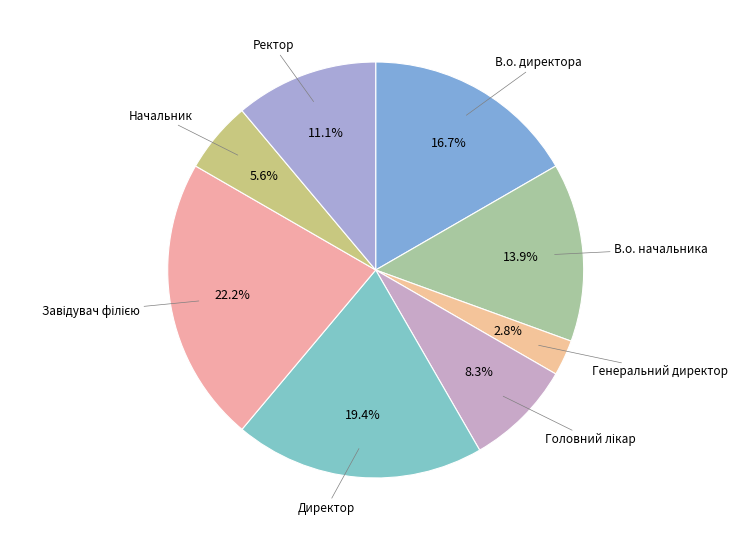

What portion of the pie excludes В.о. директора?

83.3%